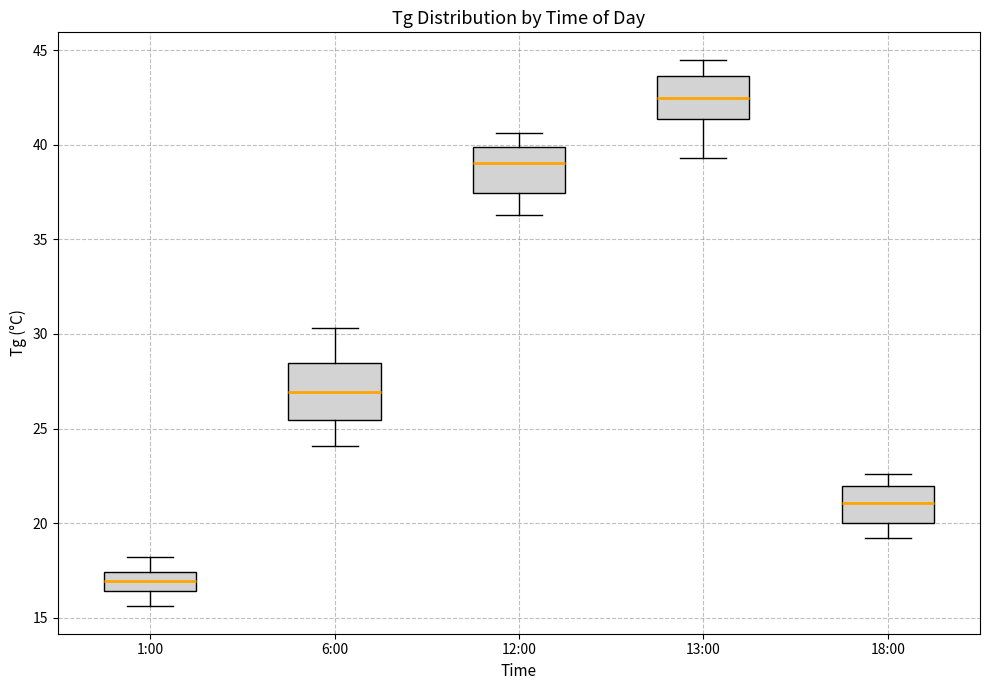

Where does the lower whisker of the box for 12:00 end on the y-axis? The values are not printed on the chart, so give them approximately, as read against the axis.

36.5